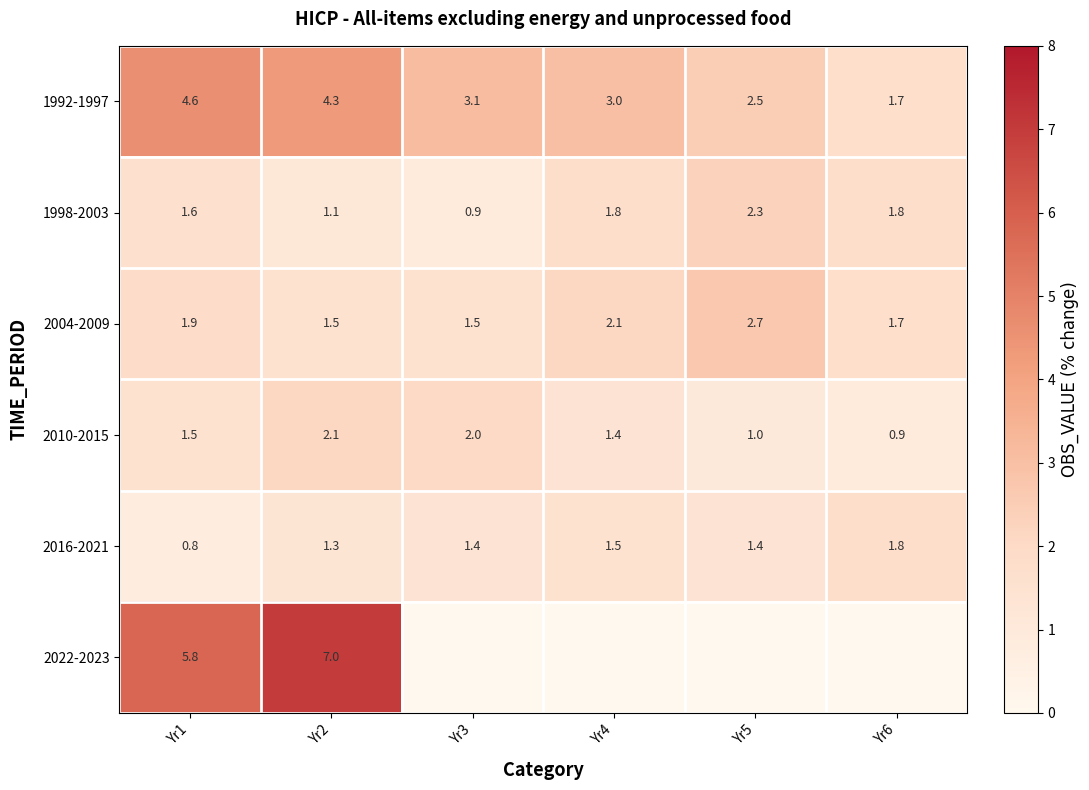

Which has a higher value, Yr4 or Yr6?

Yr4